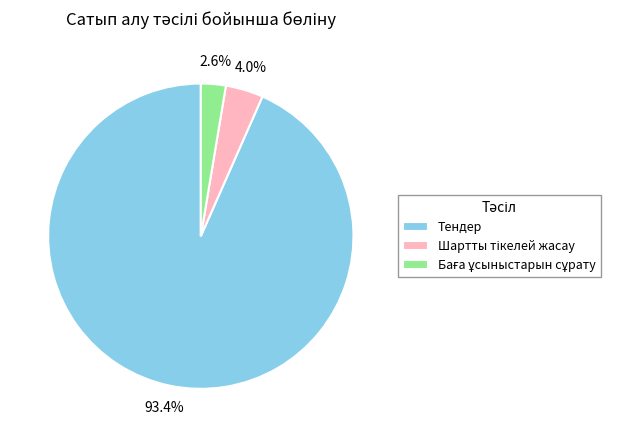

Which category has the biggest portion of the pie?

Тендер